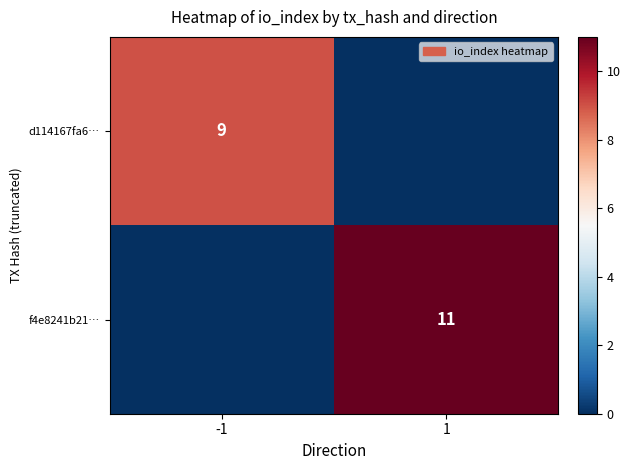

Is it true that f4e8241b21… equals 11 at 1?

True